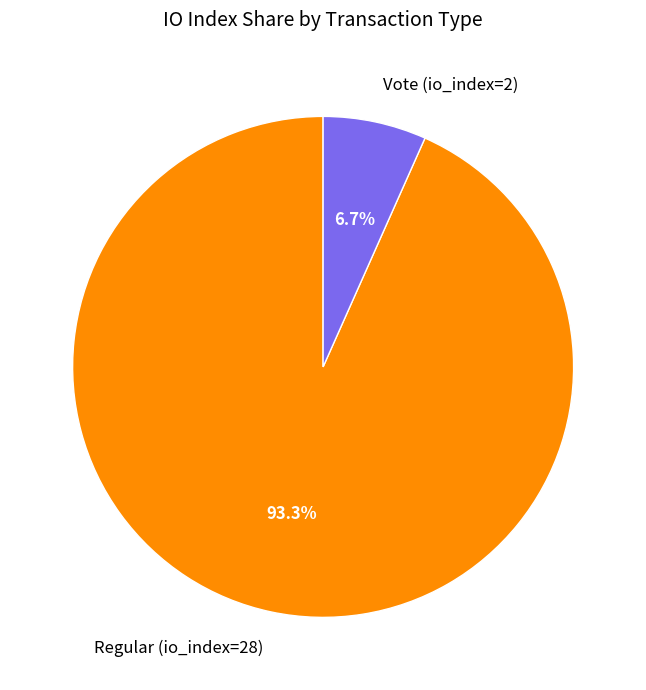

To the nearest percent, what percentage of the pie is Vote (io_index=2)?

7%